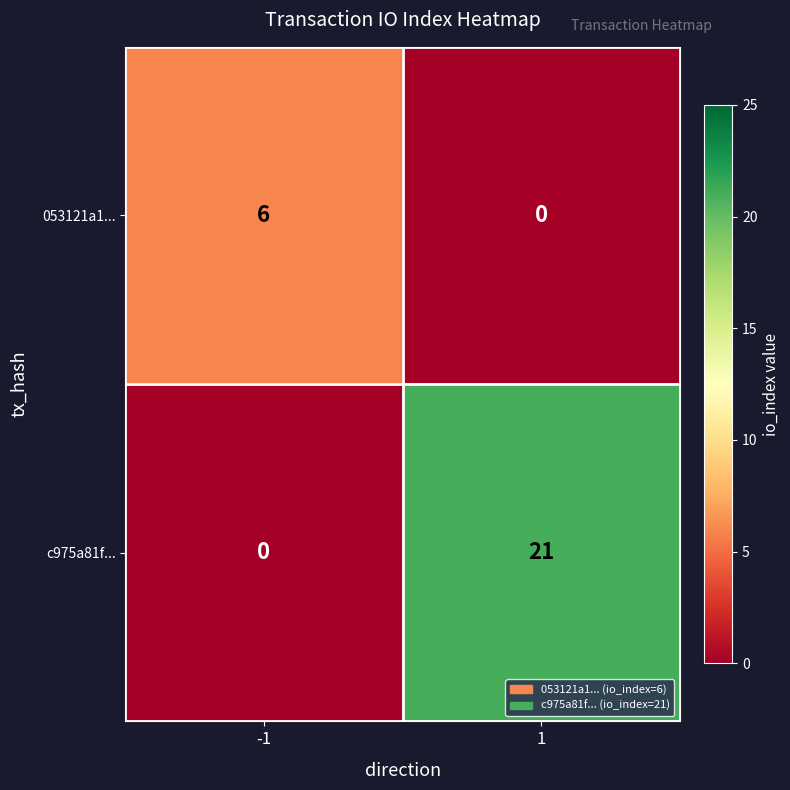

List the series in order of their peak value, lowest first.

053121a1..., c975a81f...